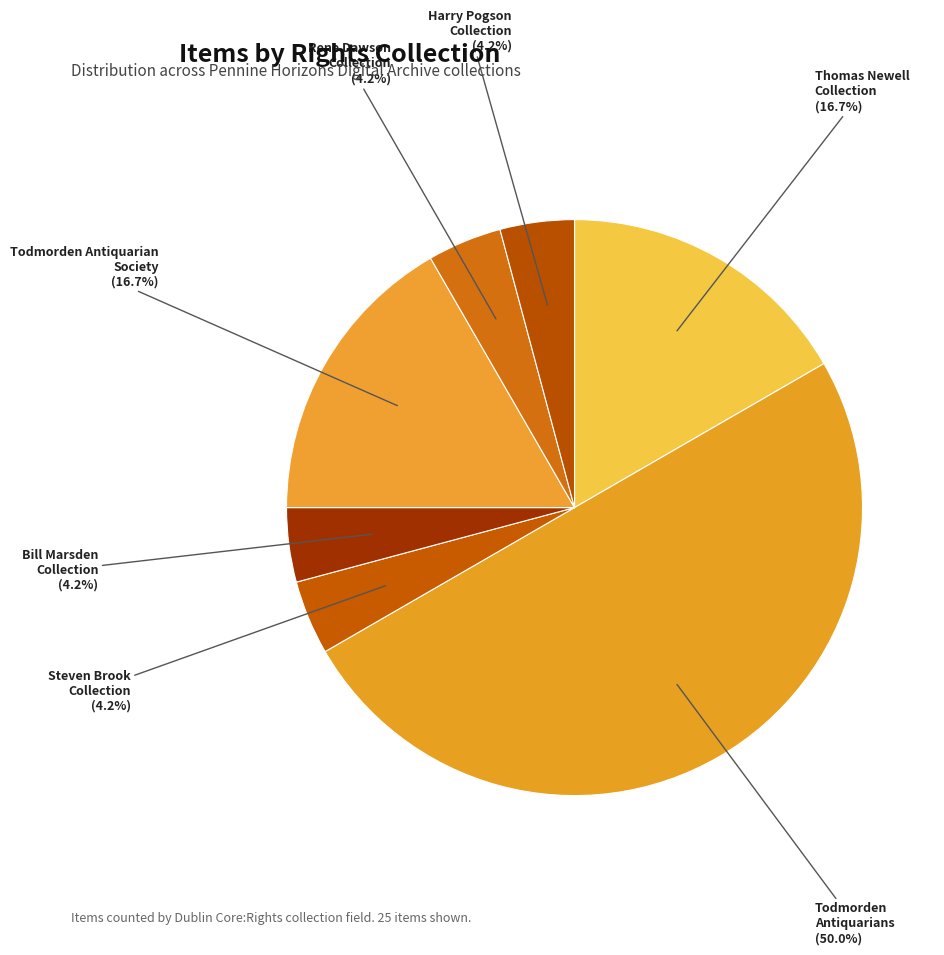

How many slices are in this pie chart?

7